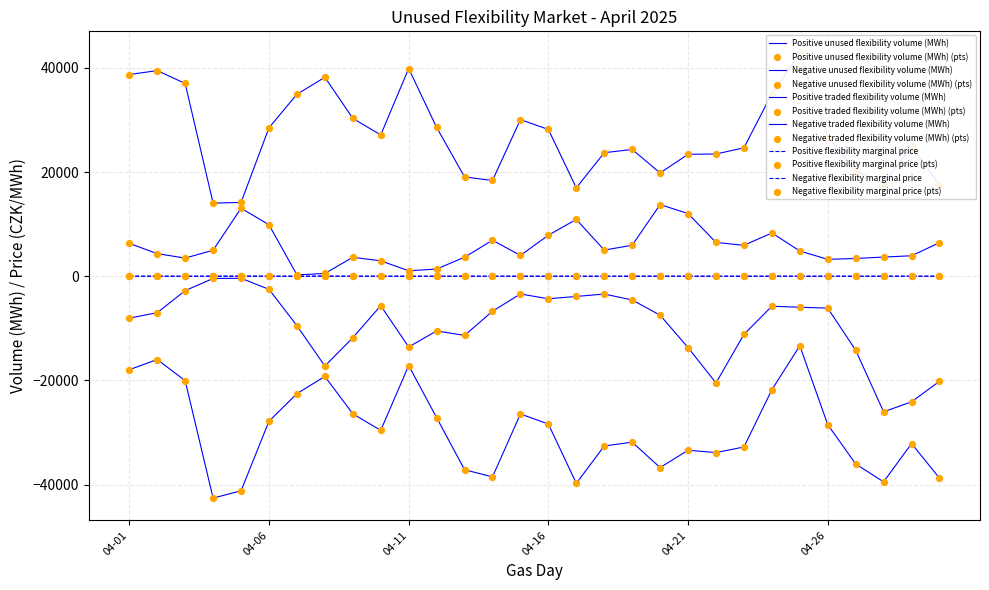

Which series has the largest total across all categories?

Positive unused flexibility volume (MWh)